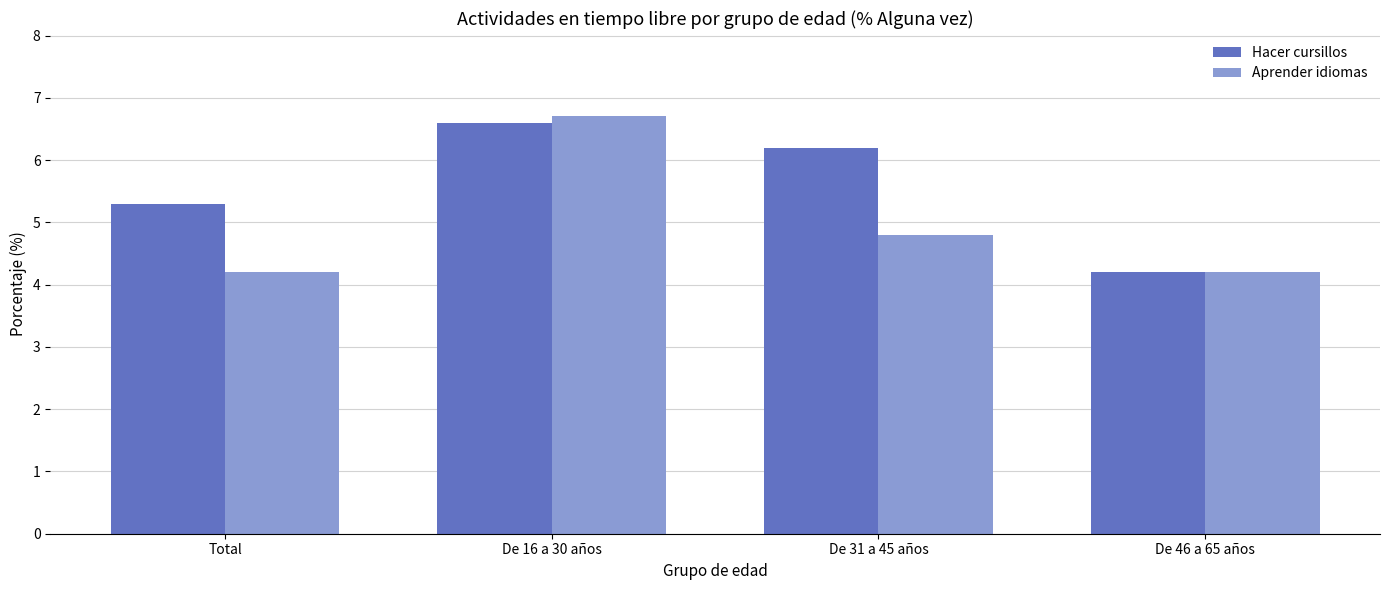

How many categories are shown in the chart?

4